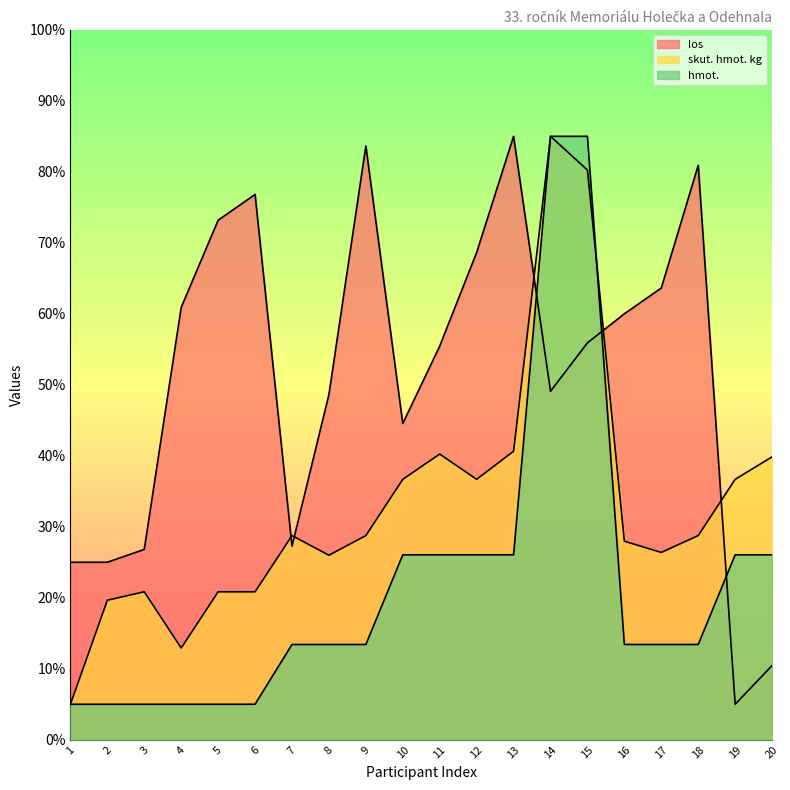

Which series has the widest spread of values?

los